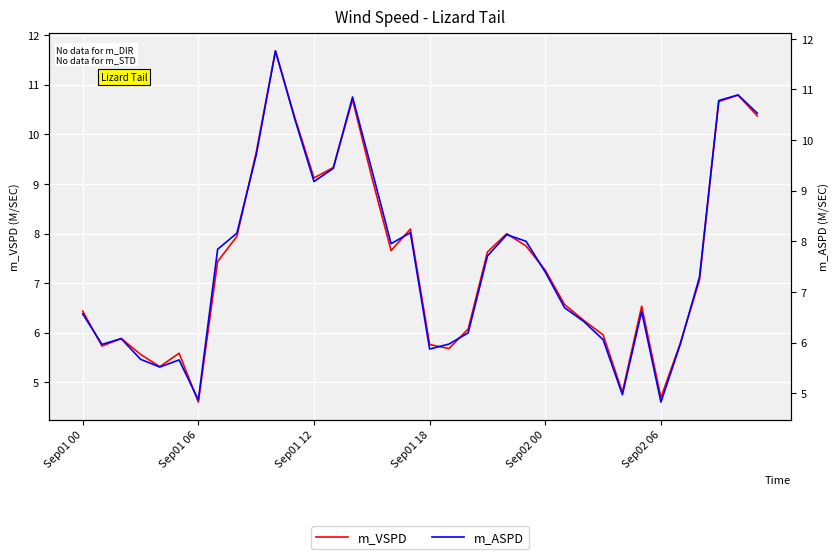

What are all the series names shown in the legend?

m_VSPD, m_ASPD